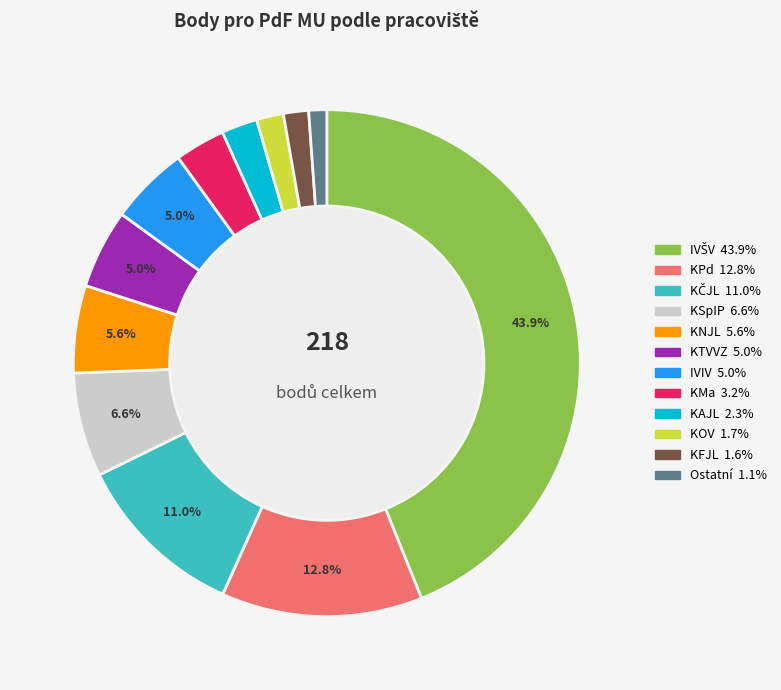

Is there a majority slice in this chart?

No